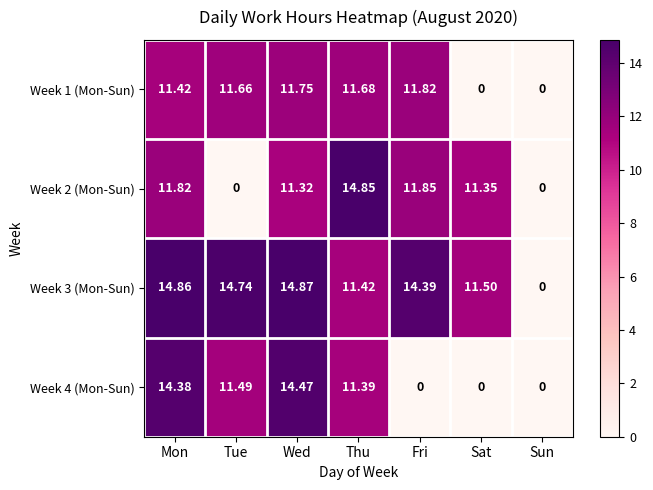

Which label corresponds to the largest value in the chart?

Wed